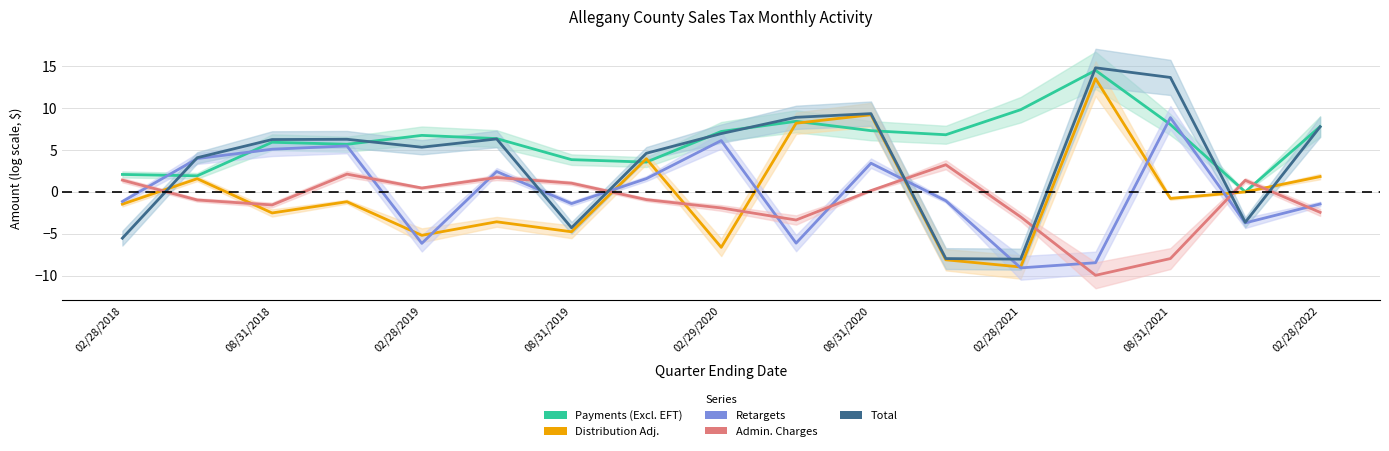

Count the number of categories in the chart.

17